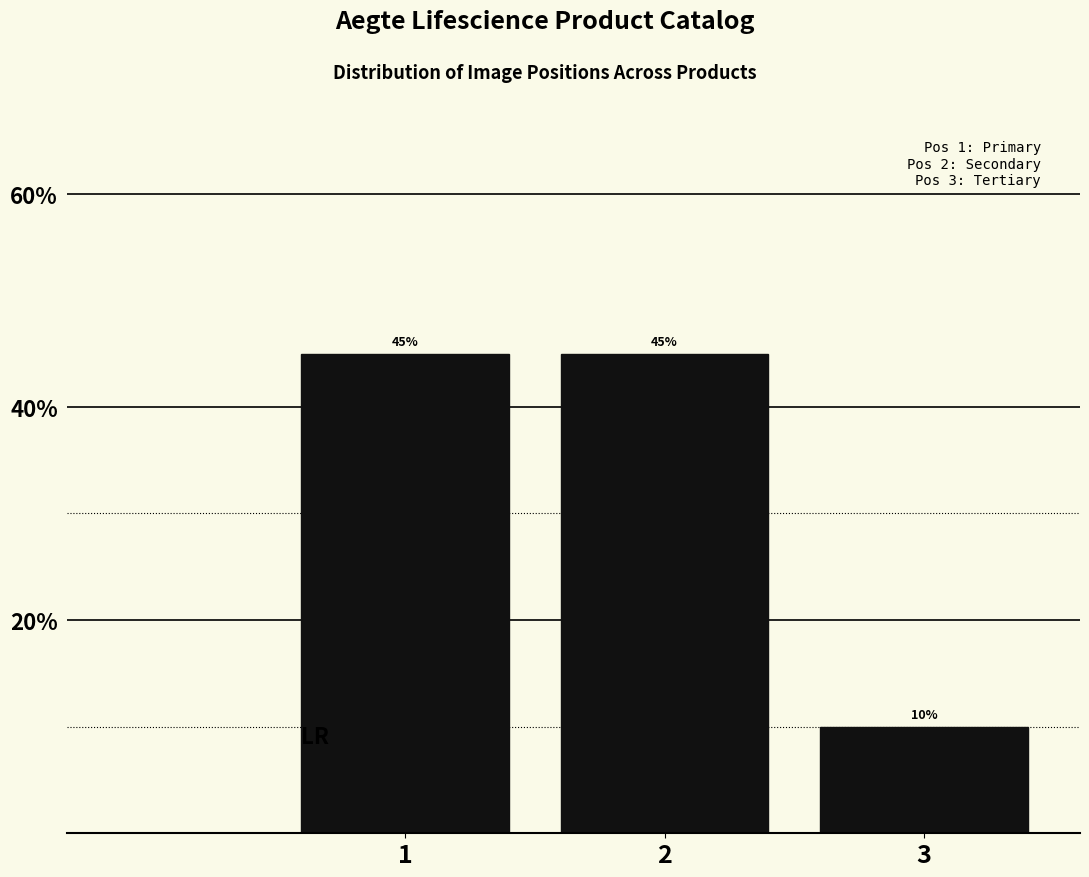

Reading left to right, list all the values displayed in this chart.

1=45	2=45	3=10